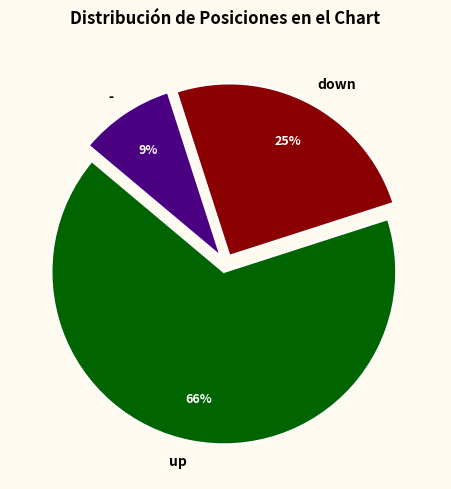

Rank the categories by value from highest to lowest.

up, down, -